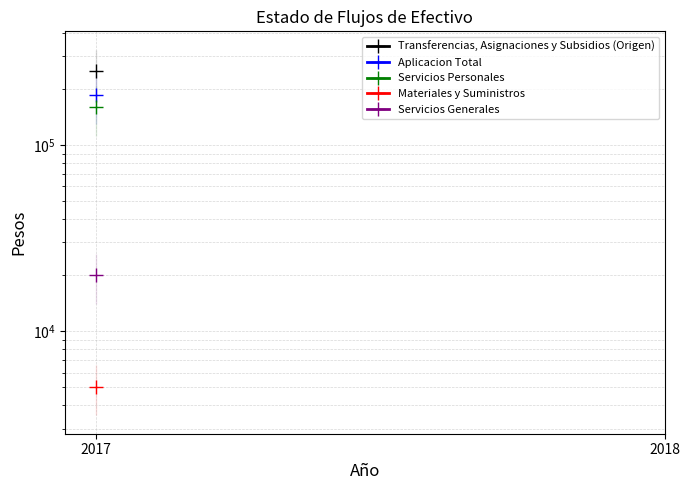

At which label is Materiales y Suministros closest to 5049?

2017